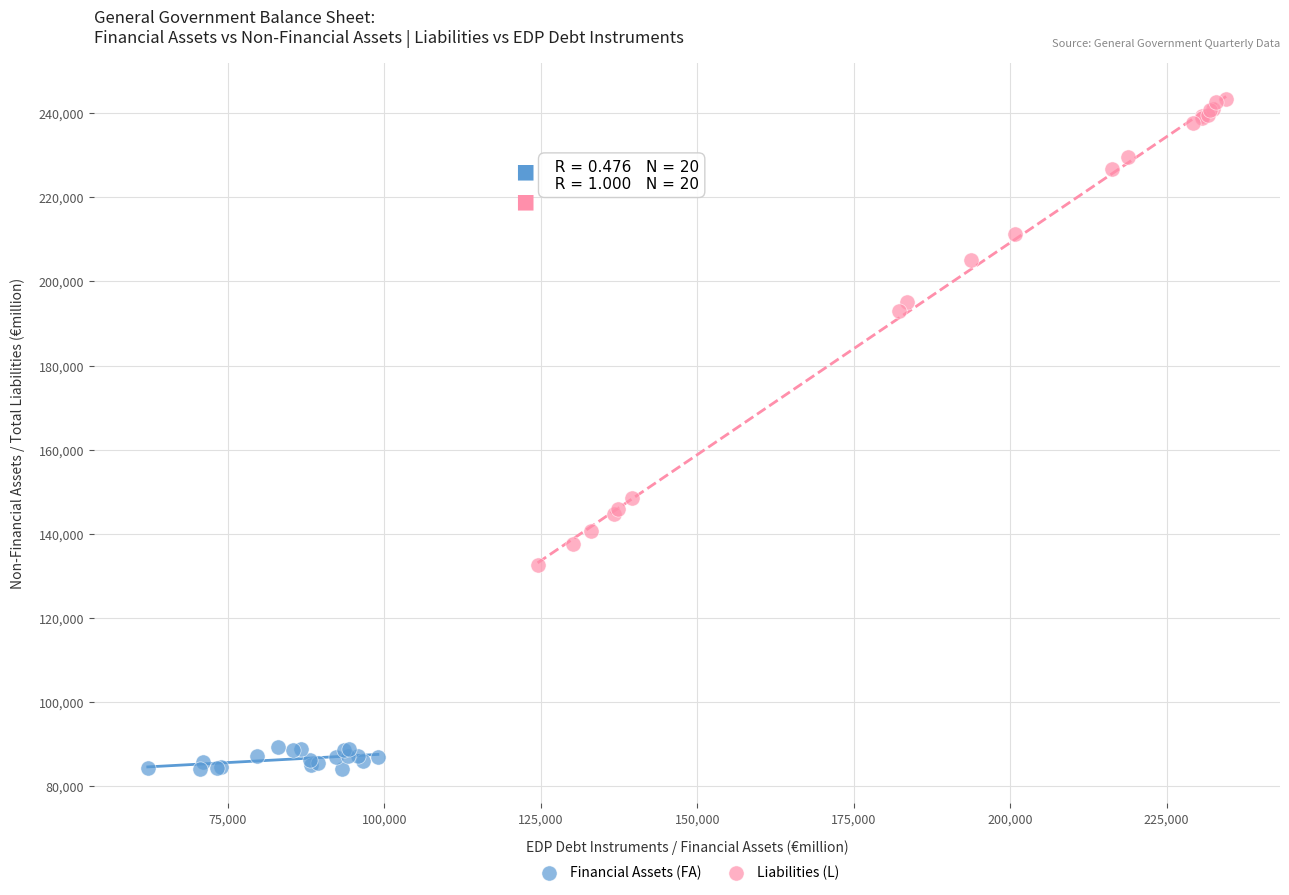

What are all the series names shown in the legend?

Financial Assets (FA), Liabilities (L)